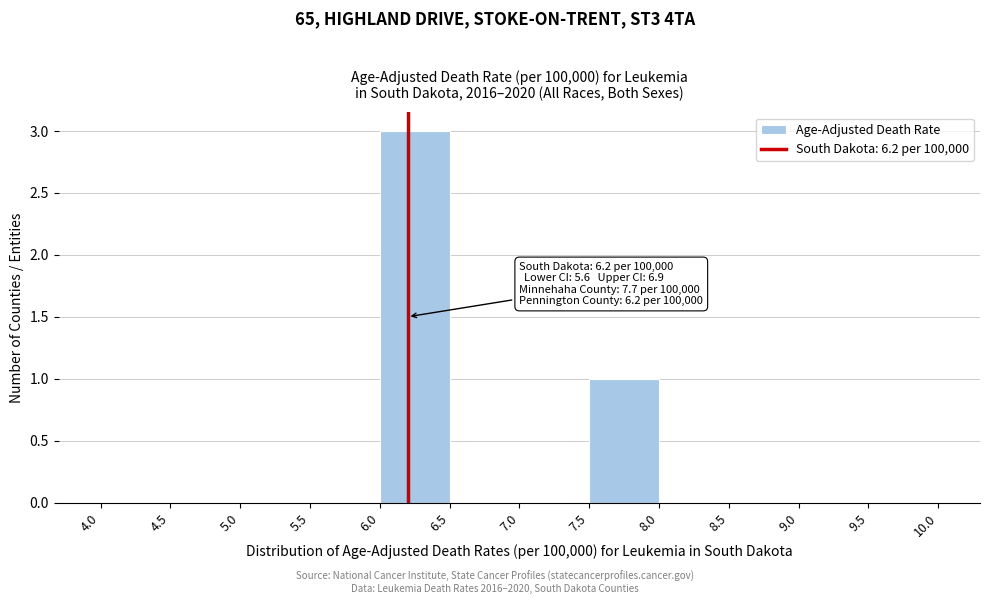

Which range on the x-axis has the tallest bar?

6.0 to 6.5